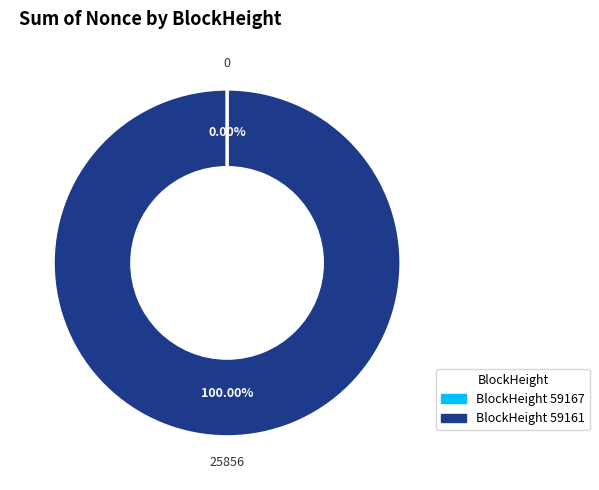

Is there a majority slice in this chart?

Yes